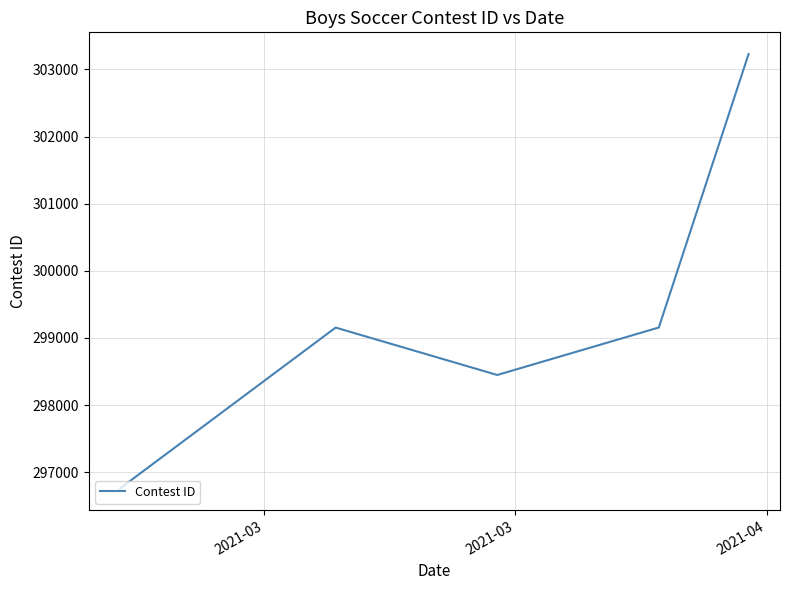

What is the difference between the maximum and minimum values?

6468